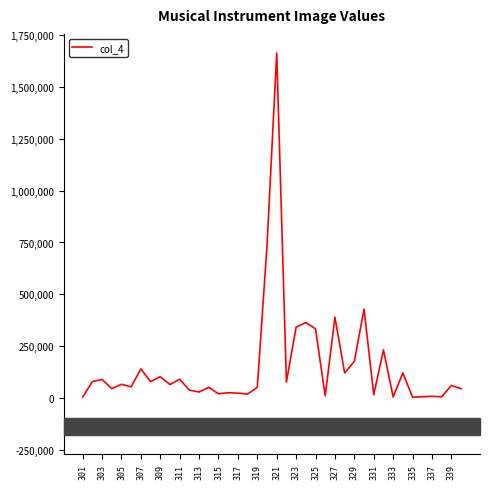

What is the difference between the maximum and minimum values?

1657631